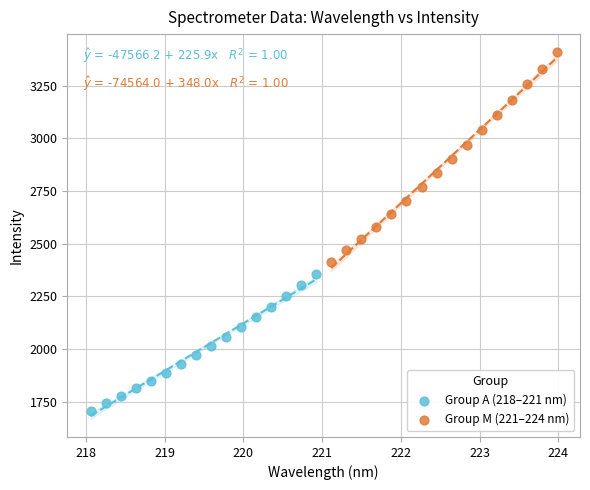

Which series has the largest Y range (max minus min)?

Group M (221–224 nm)